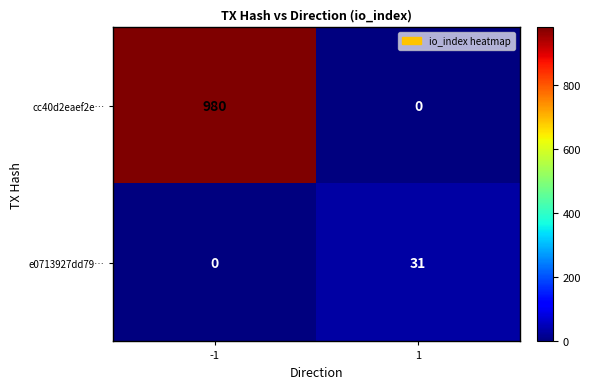

What is the difference between the highest and lowest values at -1?

980